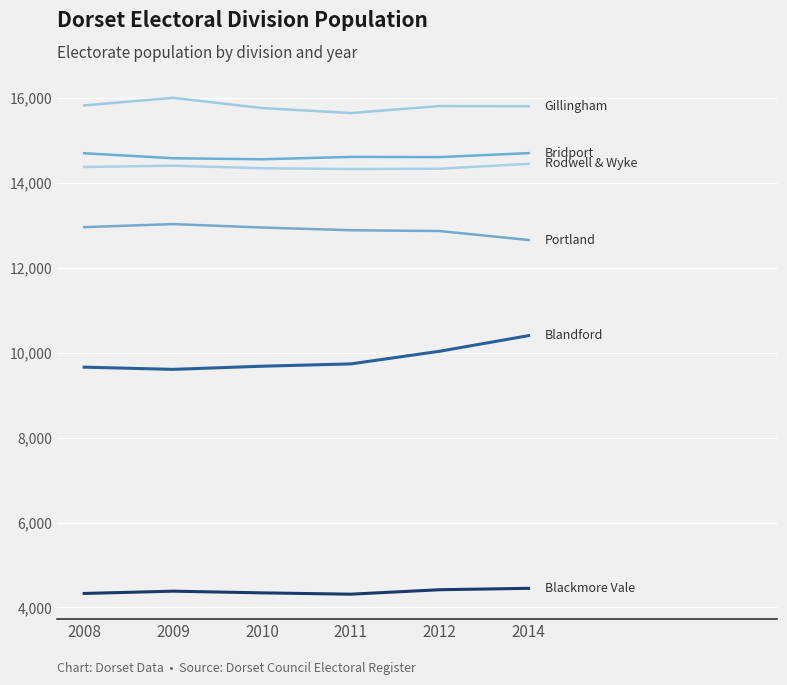

Does the chart display data point markers on the line(s)?

No